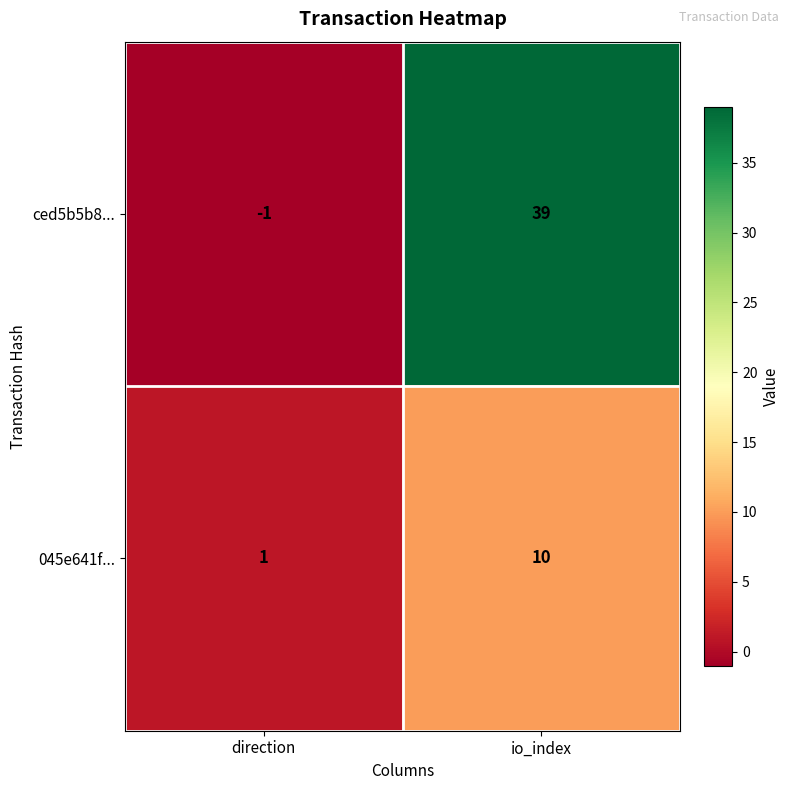

What is the maximum value shown in the chart?

39